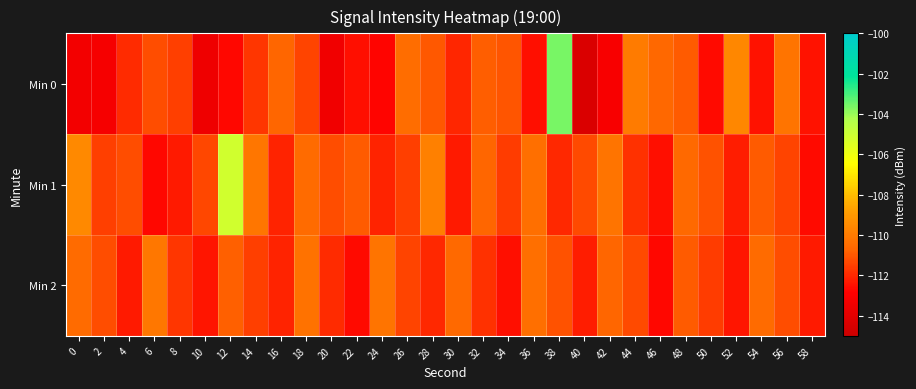

Rank the series at 50 from highest to lowest value.

Min 1, Min 2, Min 0